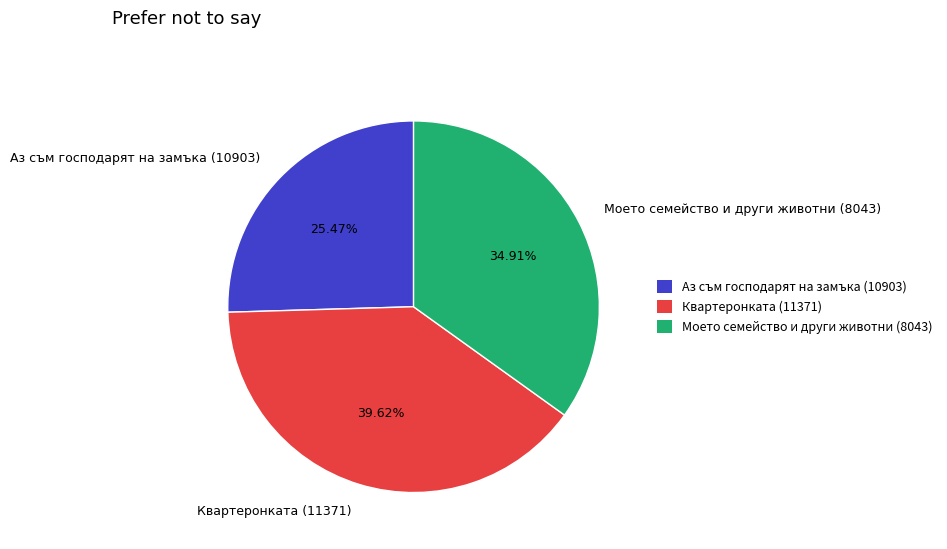

Between Моето семейство и други животни (8043) and Квартеронката (11371), which is larger?

Квартеронката (11371)